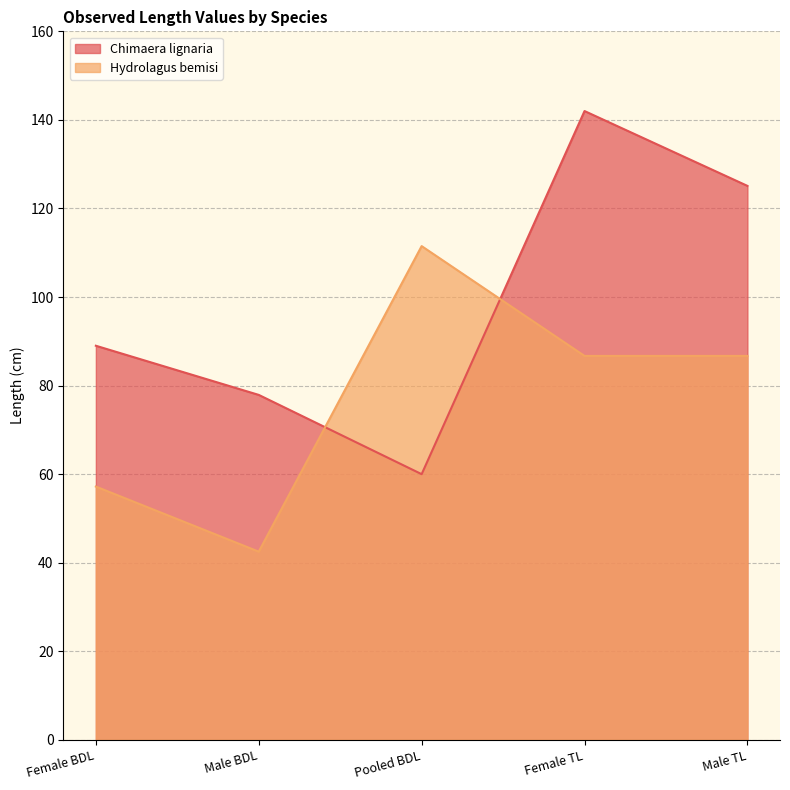

Reading left to right, list all the values displayed in this chart.

89.0	77.9	60.0	142.0	125.1